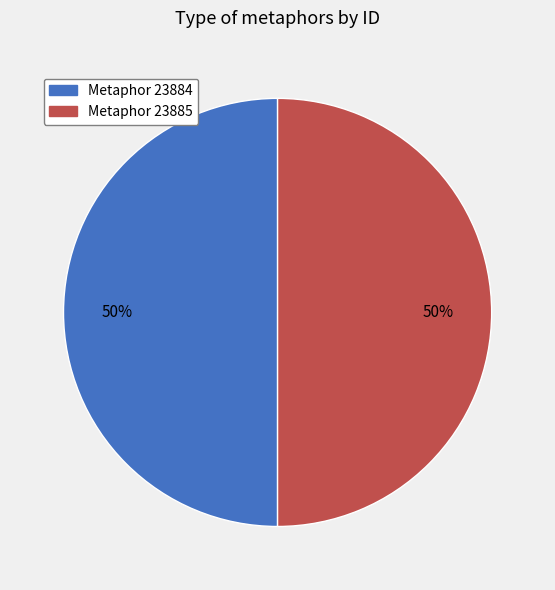

True or false: Metaphor 23884 accounts for 50% of the total.

True